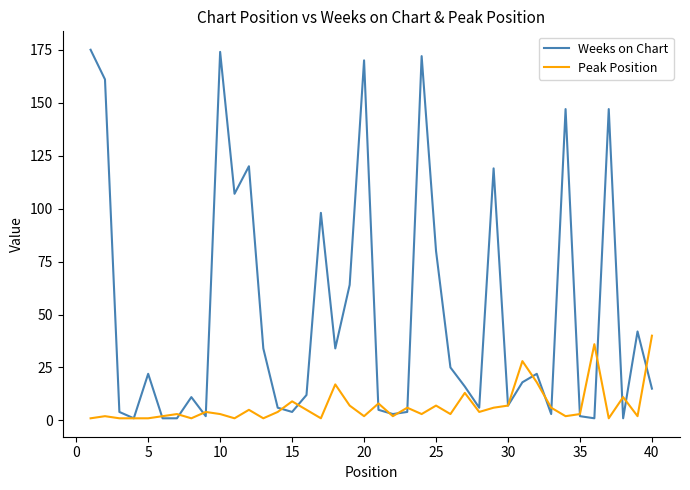

Which series has the largest range (max minus min)?

Weeks on Chart